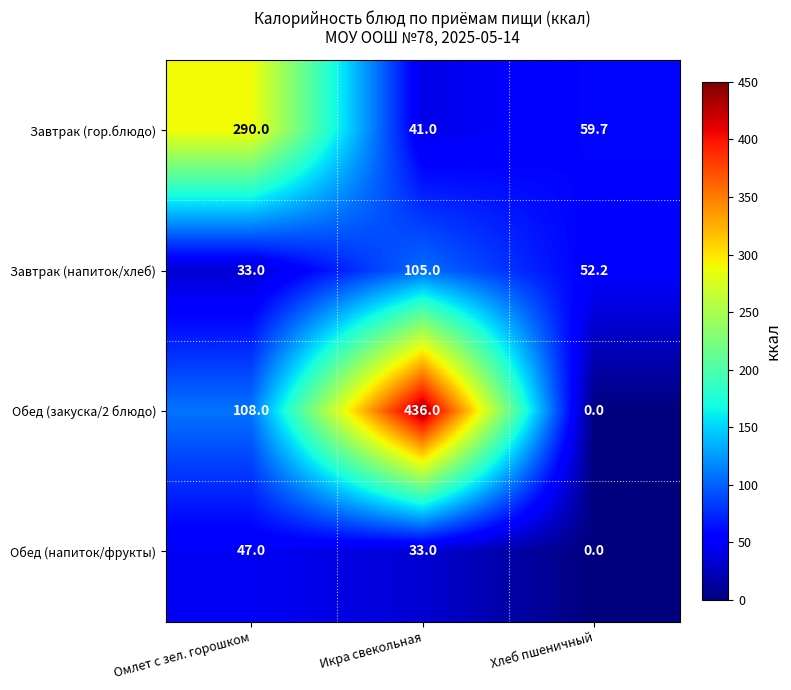

List the series in order of their overall mean, highest first.

Обед (закуска/2 блюдо), Завтрак (гор.блюдо), Завтрак (напиток/хлеб), Обед (напиток/фрукты)